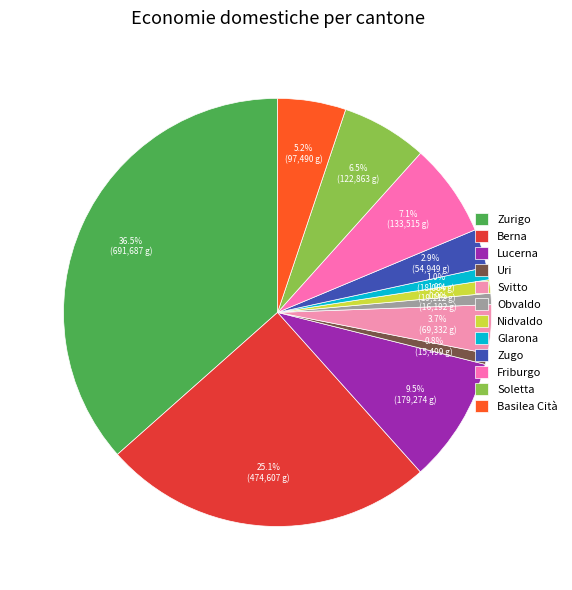

To the nearest percent, what is the difference between the Lucerna and Glarona slice percentages?

9%